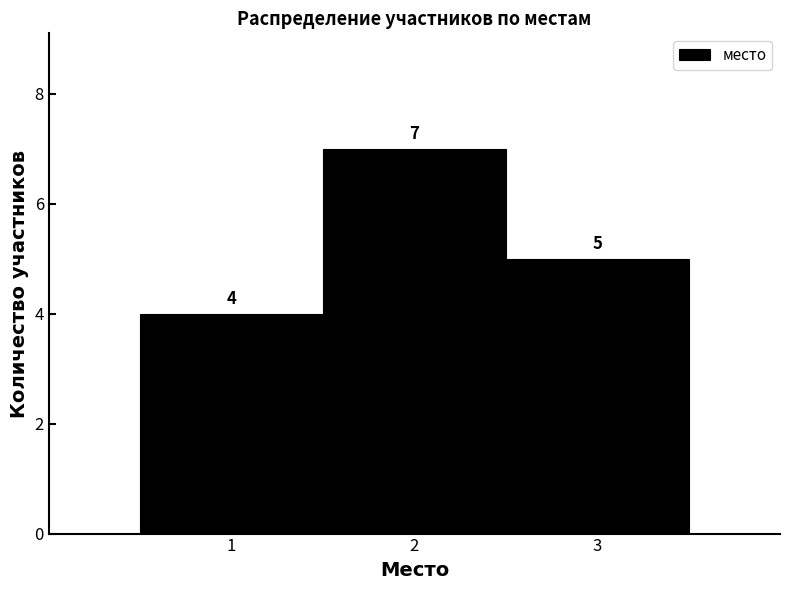

Reading left to right, transcribe this chart: for each bar, give the range it covers on the x-axis and its height.

0.5 to 1.5: 4
1.5 to 2.5: 7
2.5 to 3.5: 5